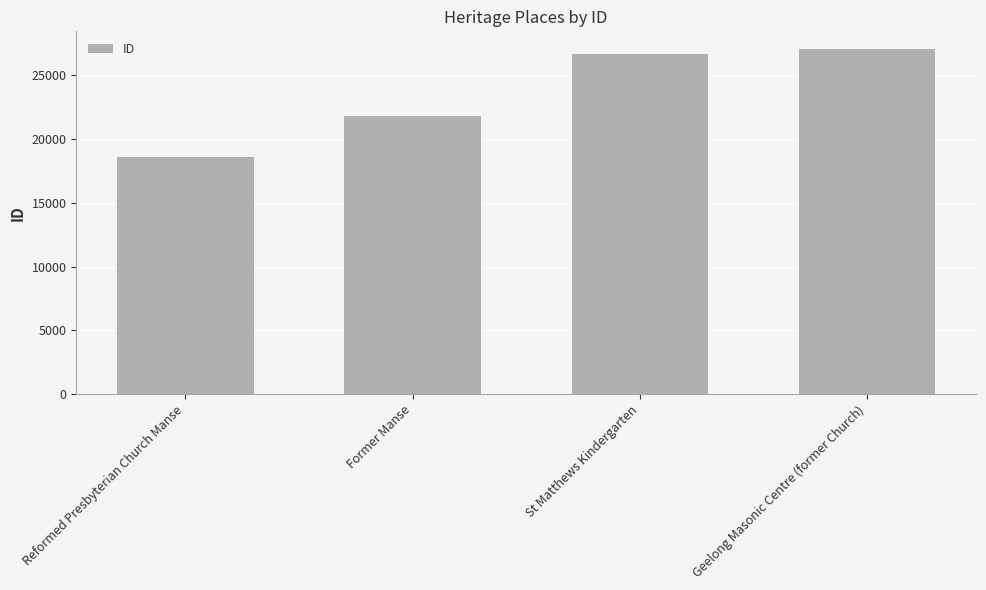

What is the value of the 2nd bar from the left?

21801